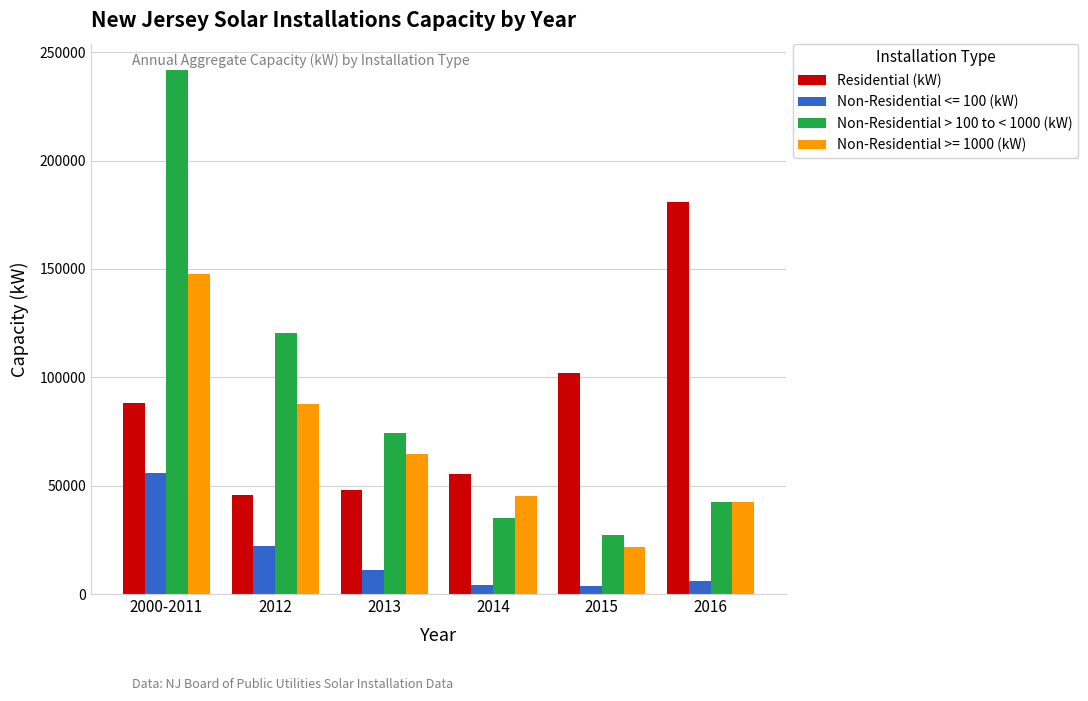

True or false: Residential (kW) has a value of 67326.5 at 2015.

False